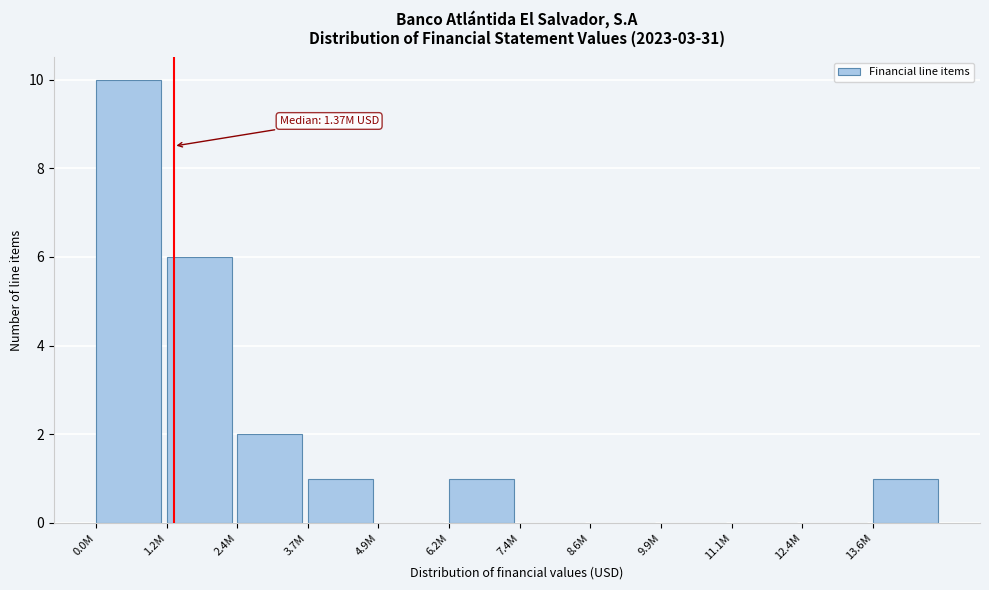

Reading left to right, list all the values displayed in this chart.

0.0M=10	1.2M=6	2.4M=2	3.7M=1	4.9M=0	6.2M=1	7.4M=0	8.6M=0	9.9M=0	11.1M=0	12.4M=0	13.6M=1